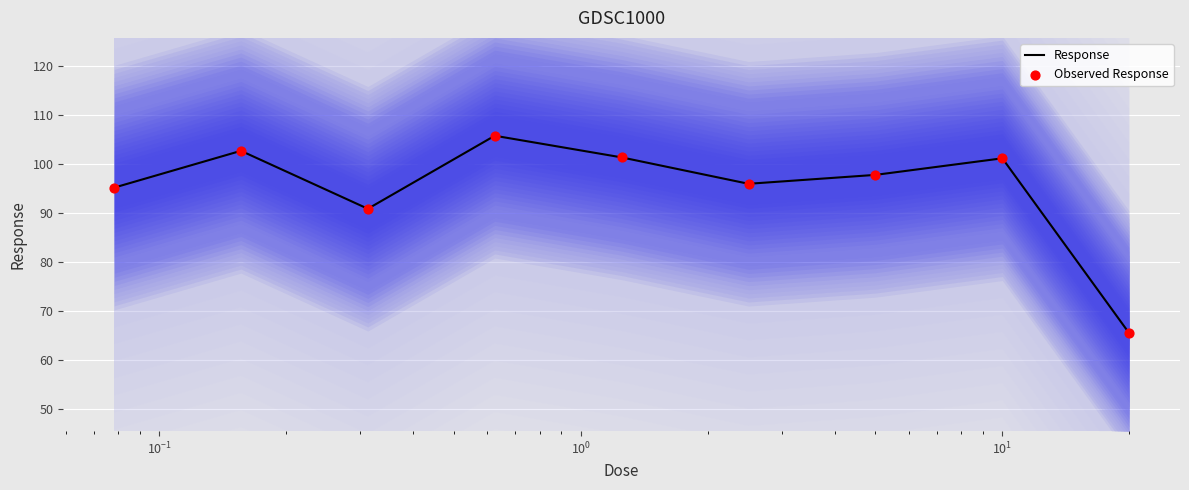

At how many categories does at least one series exceed 100?

4